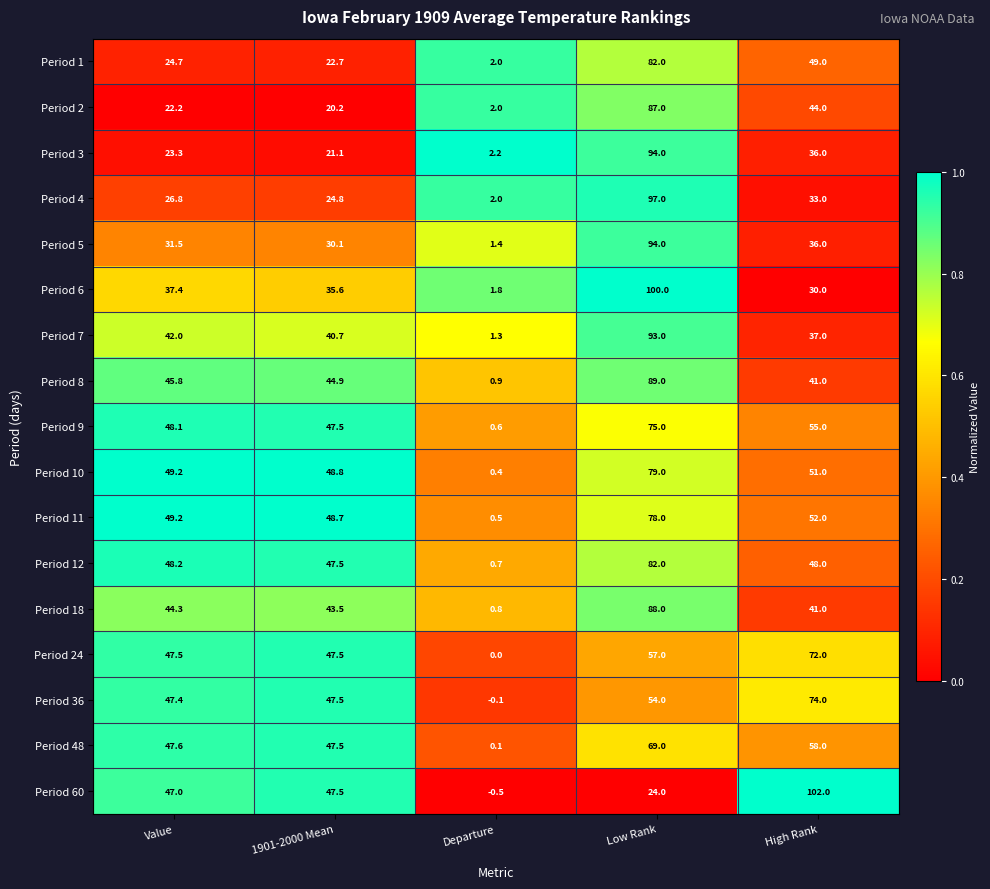

Count the number of categories in the chart.

5